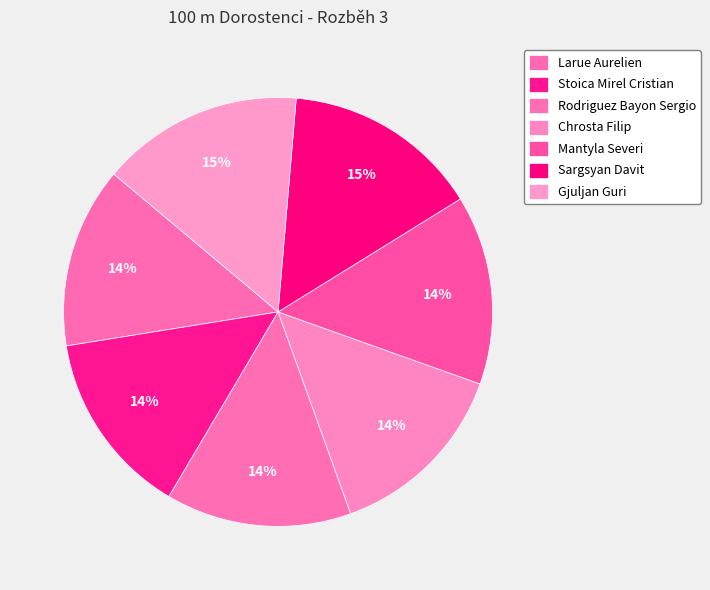

Does any single category account for the majority?

No